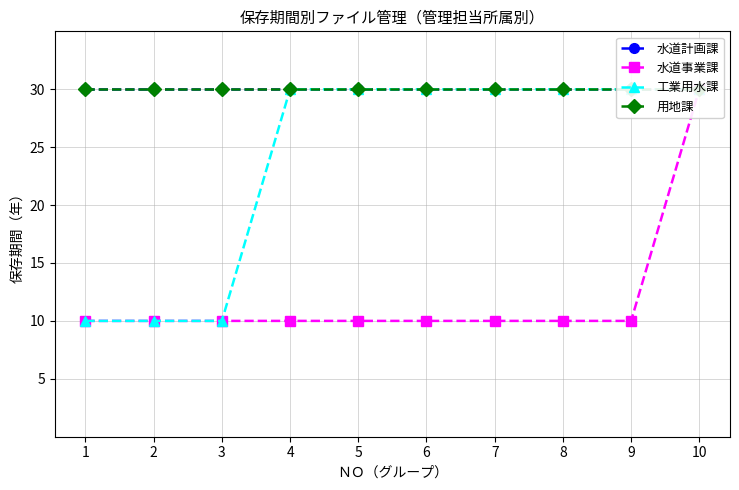

List the series in order of their peak value, highest first.

水道計画課, 水道事業課, 工業用水課, 用地課